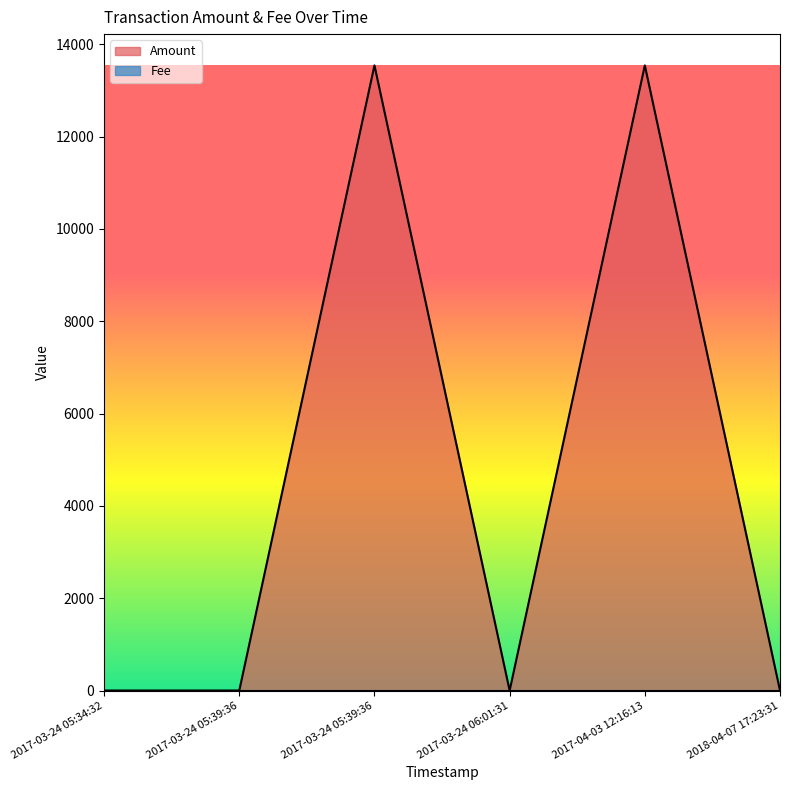

What is the value of the Amount point at the 1st from the left?

2.0